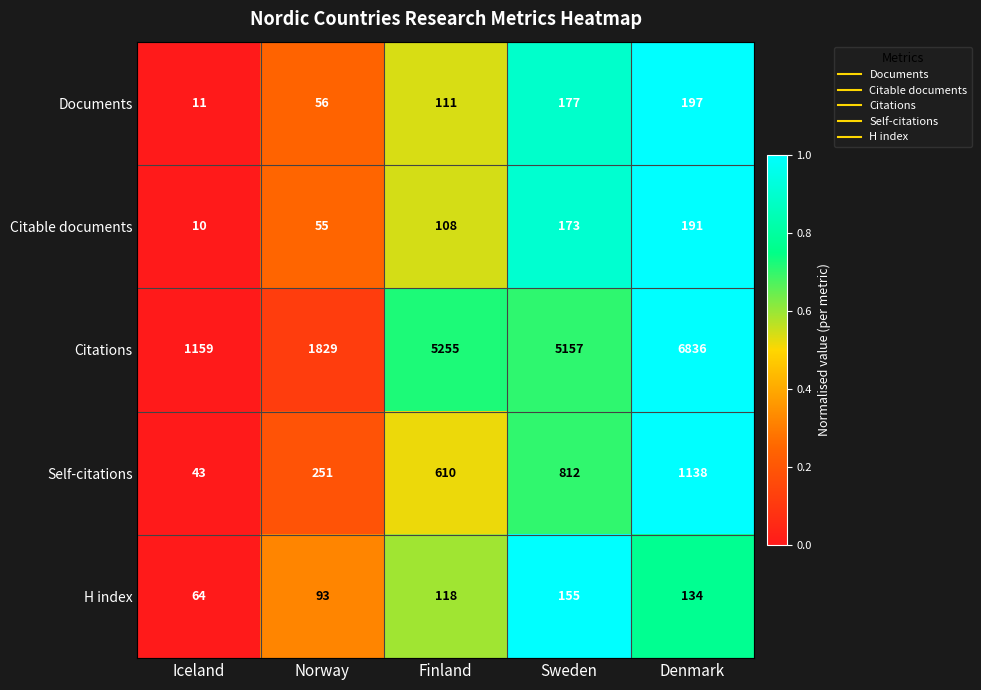

The Documents series shows 262 at Sweden. True or false?

False